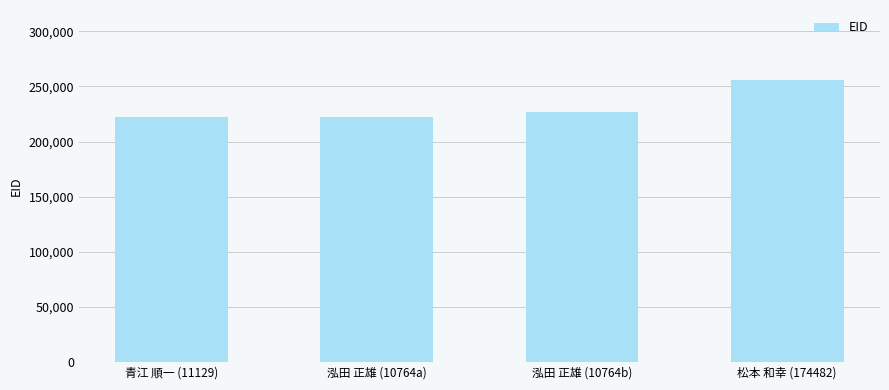

Count the number of data series in this chart.

1